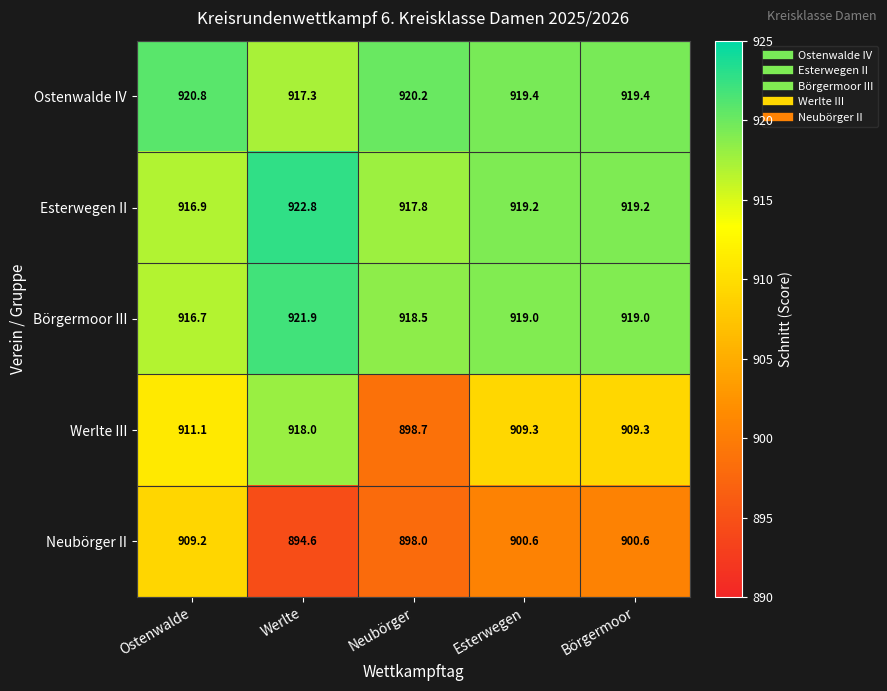

Which series has the largest range (max minus min)?

Werlte III